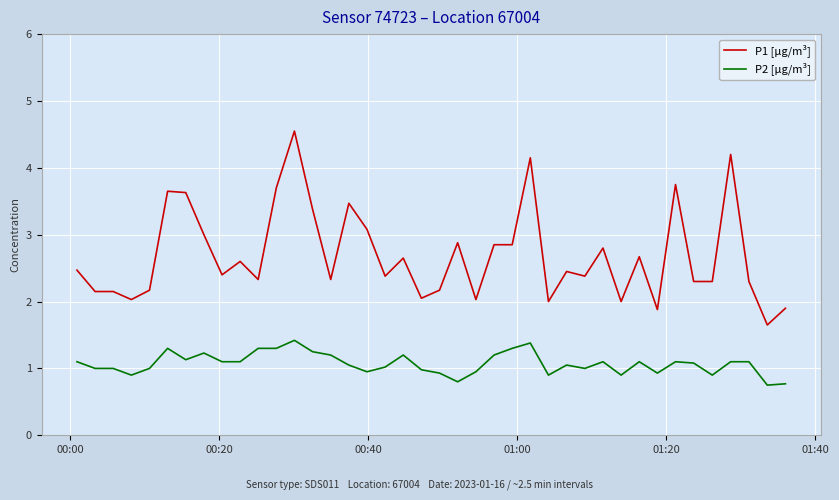

Which series has the largest total across all categories?

P1 [µg/m³]